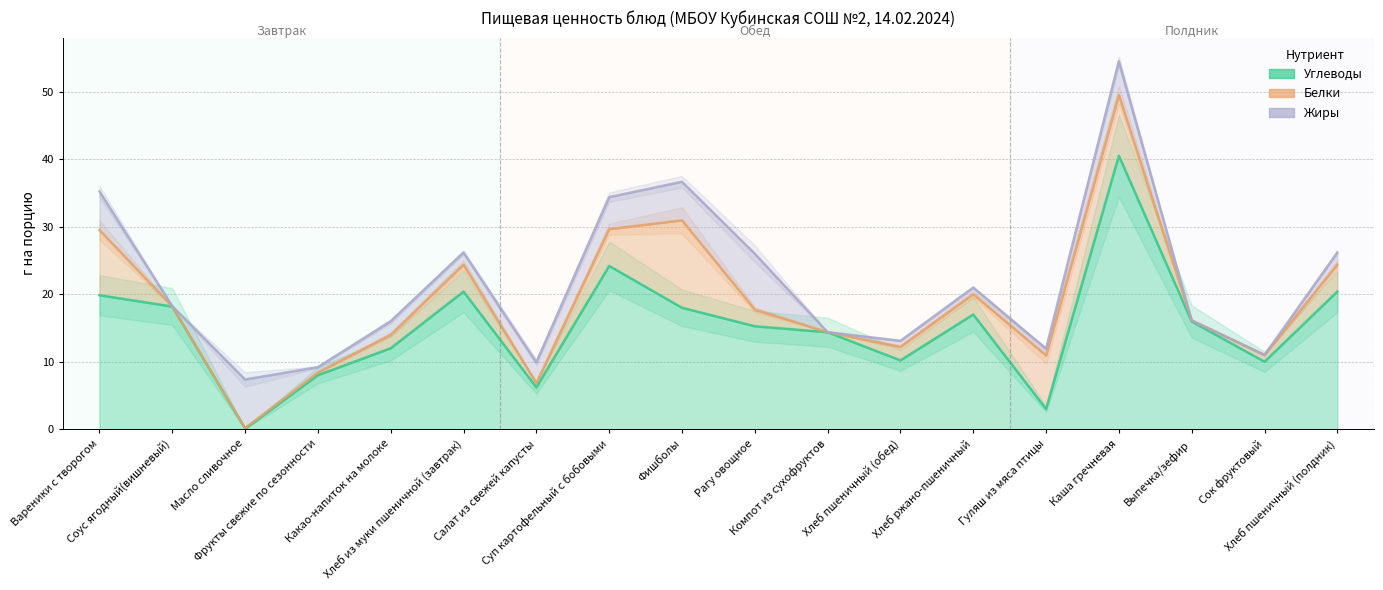

True or false: Белки has more than 2 interior local peaks.

True